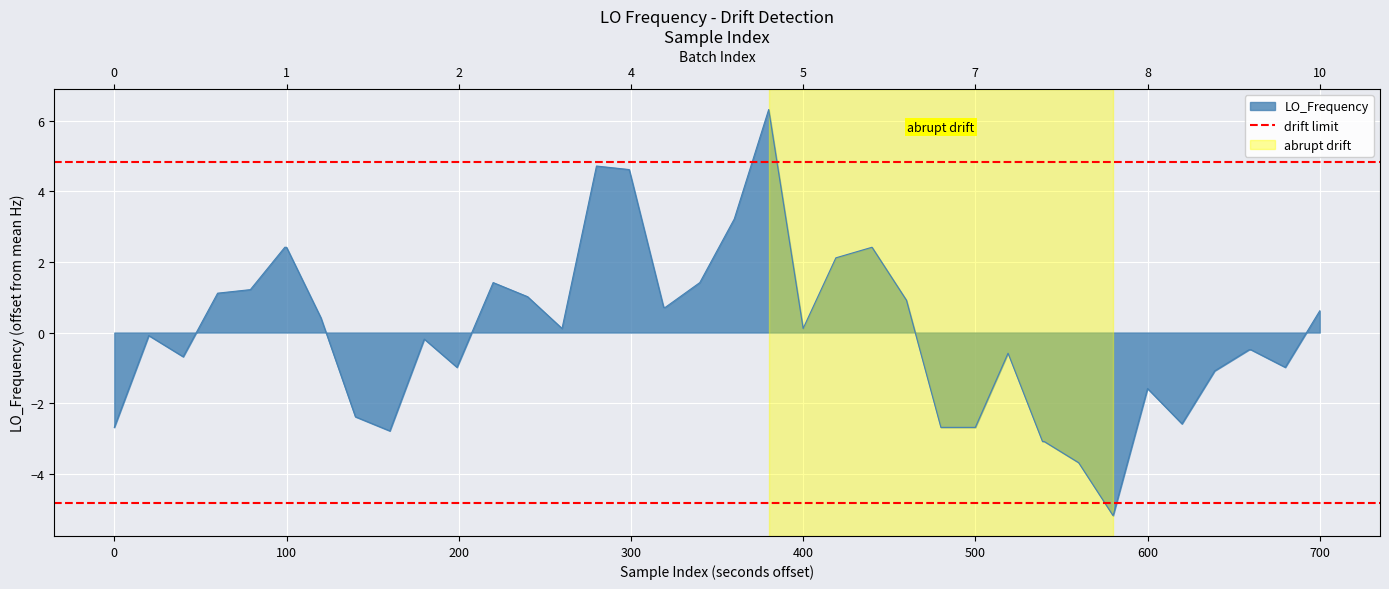

The chart shows a value of 4.1 at 400. True or false?

False